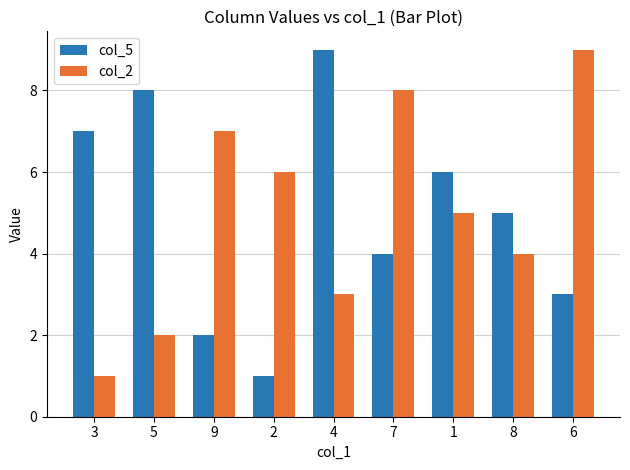

What is the total value across all series at 8?

9